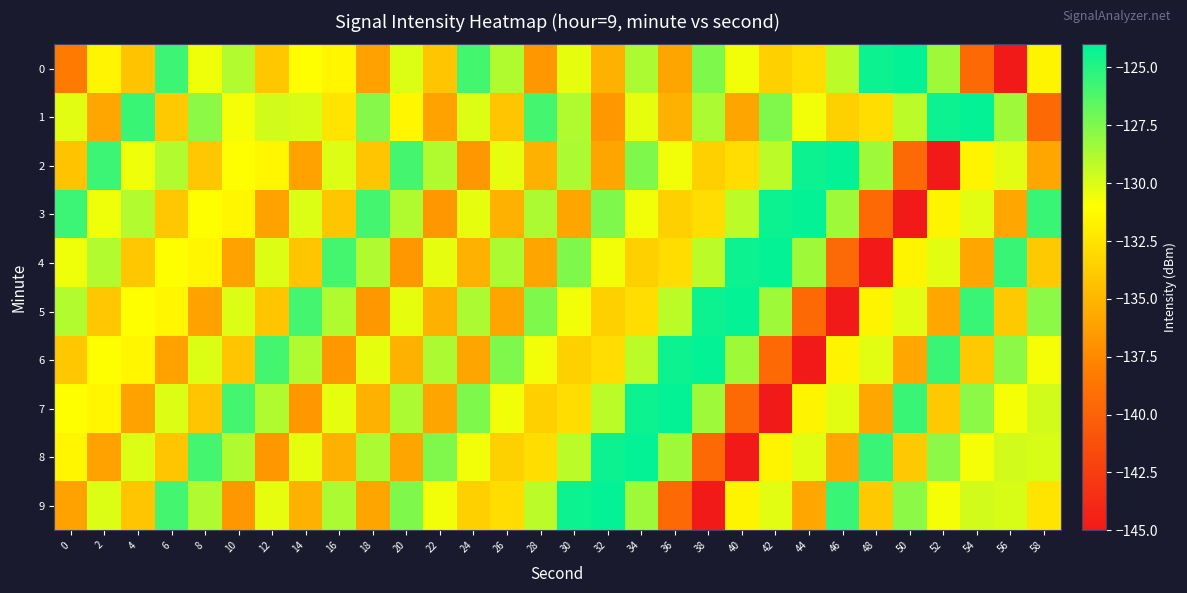

How many data points does each series have?

30